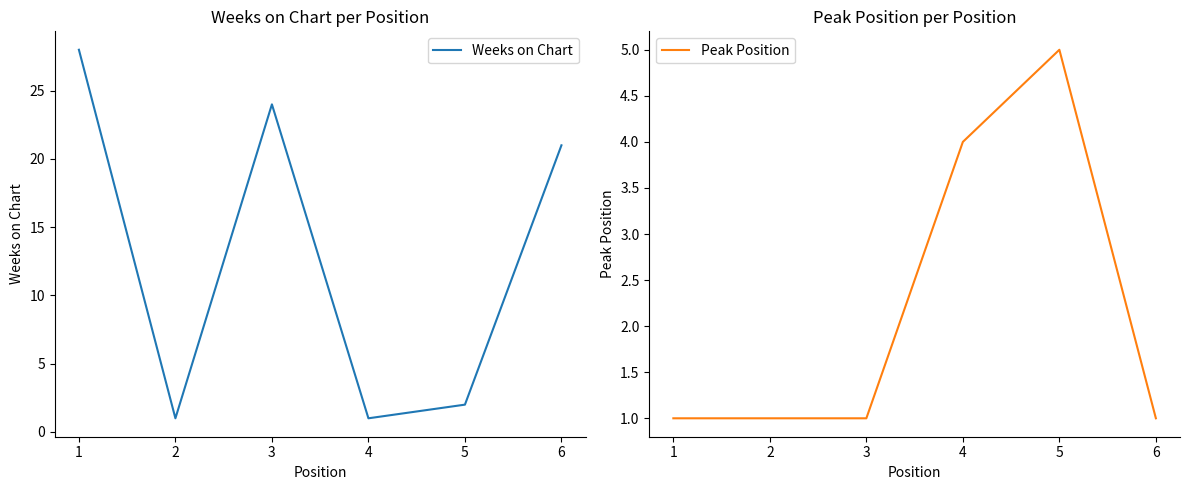

In Weeks on Chart, how many points are lower than both neighbors (excluding endpoints)?

2